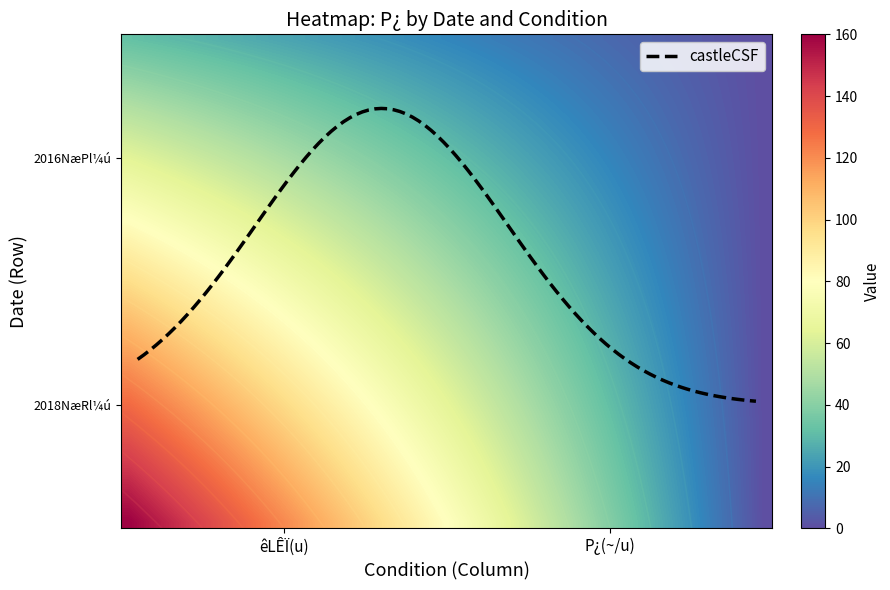

At 120_850, list the series in order from largest to smallest.

2018NæRl¼ú, 2016NæPl¼ú